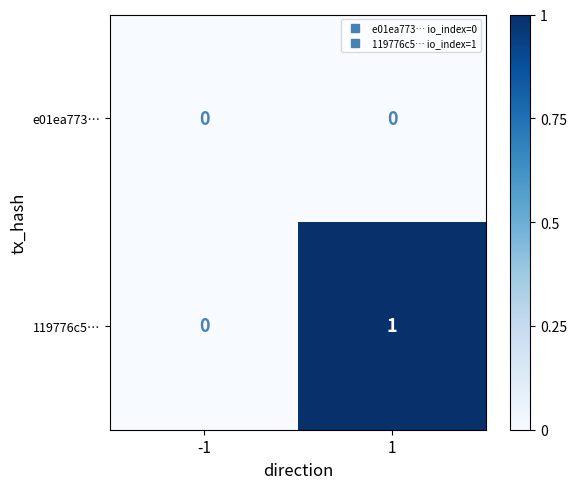

Which series changed the most between -1 and 1?

119776c5…